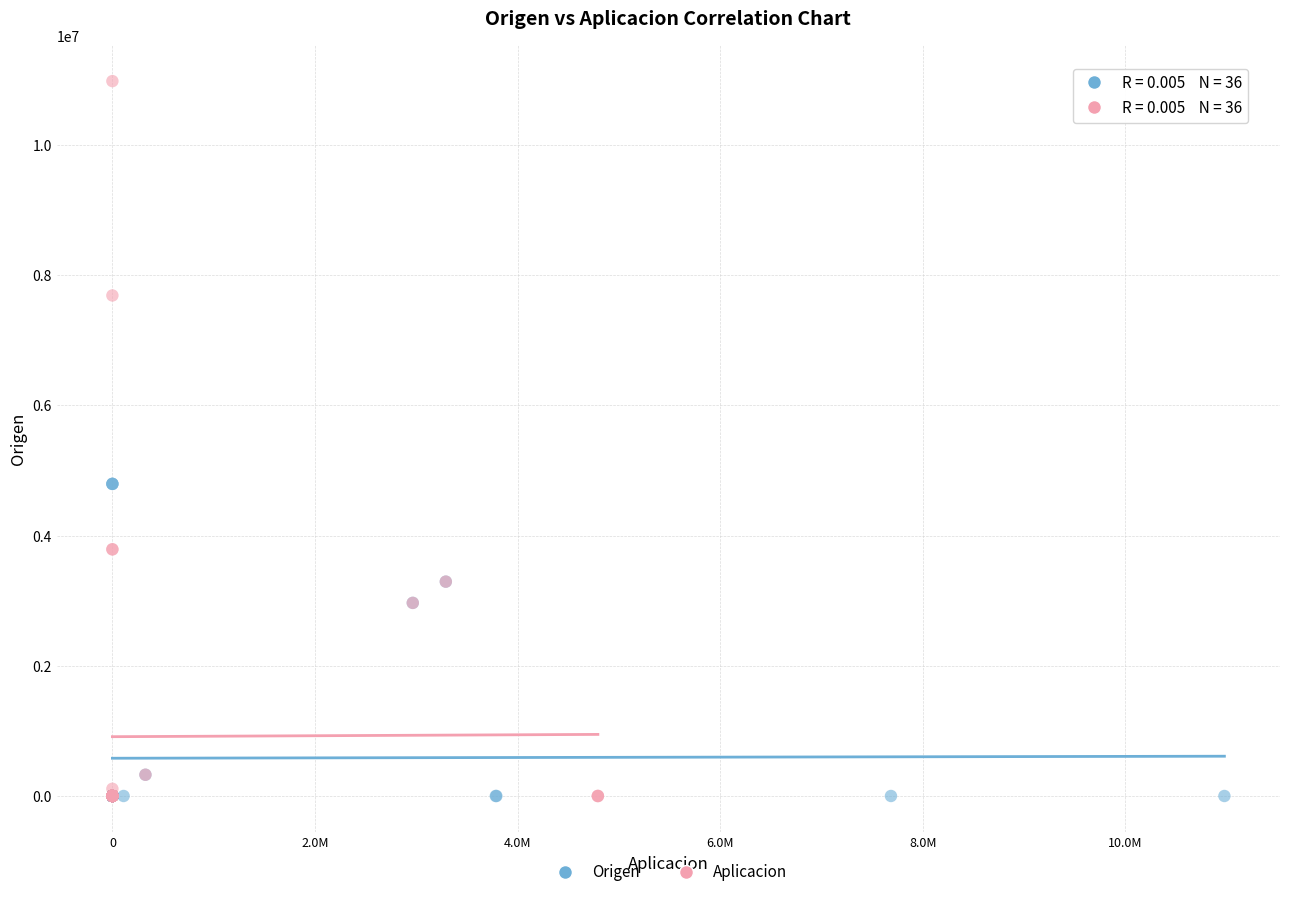

Which series has the largest Y range (max minus min)?

Aplicacion